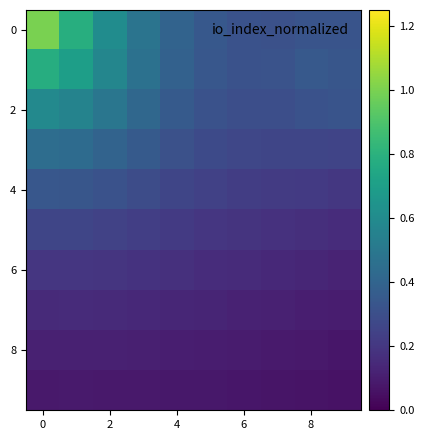

What is the maximum value shown in the chart?

1.0